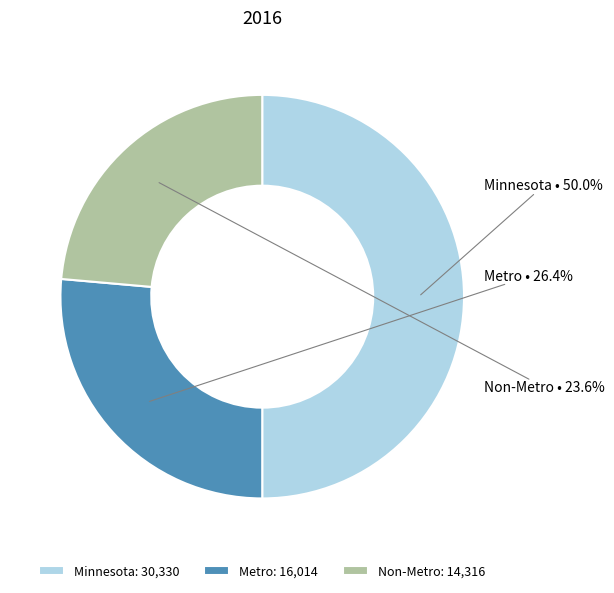

Combined, do Minnesota: 30,330 and Non-Metro: 14,316 account for over 50%?

Yes